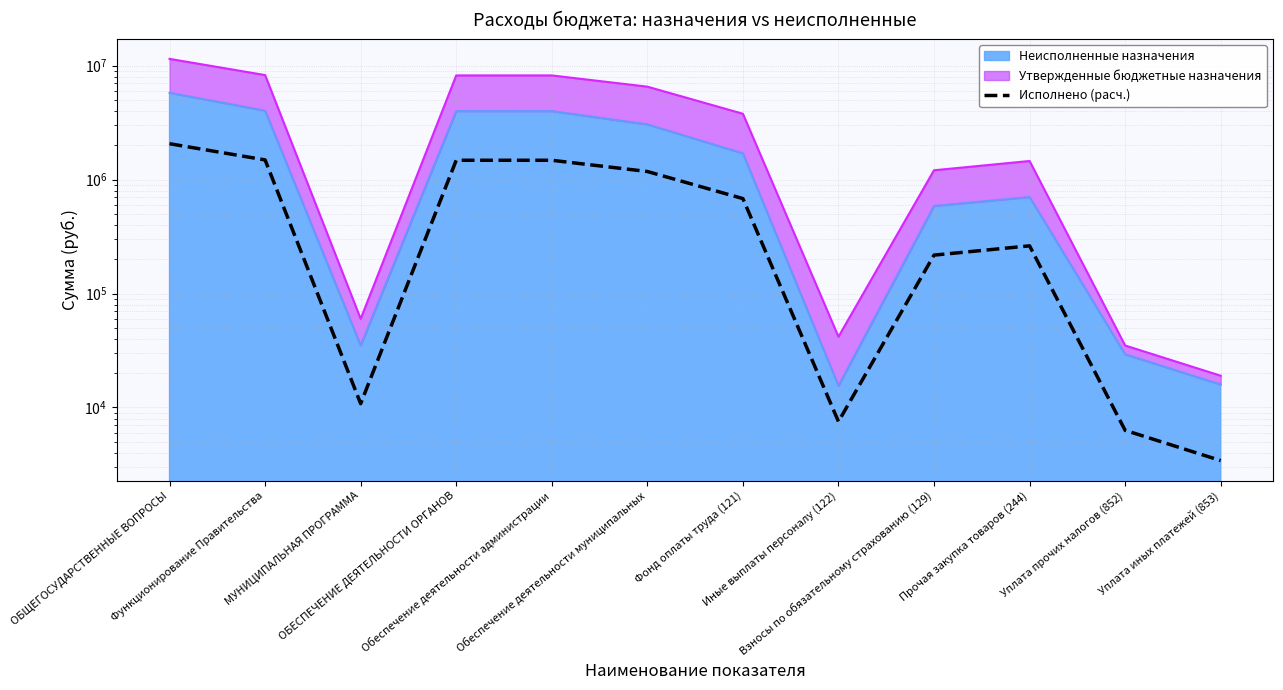

How many data points are less than 681523?

6